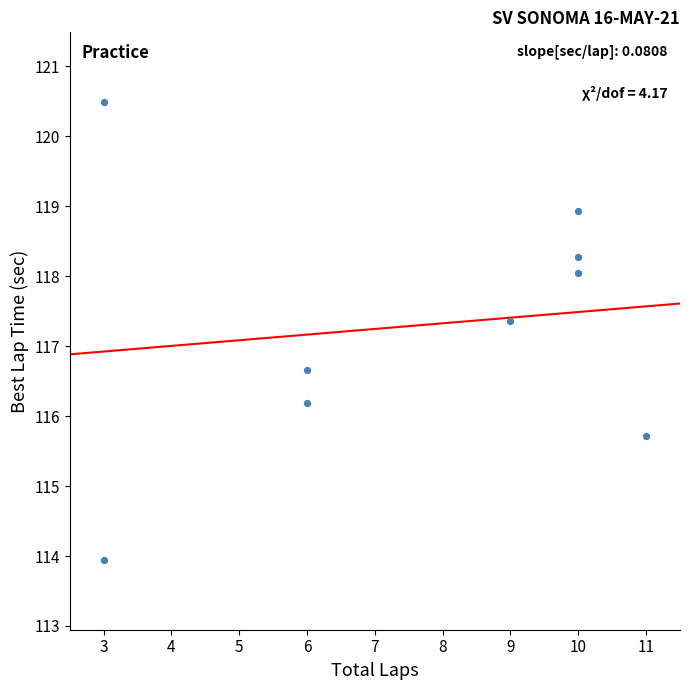

What is the range of X values (max minus min)?

8.0